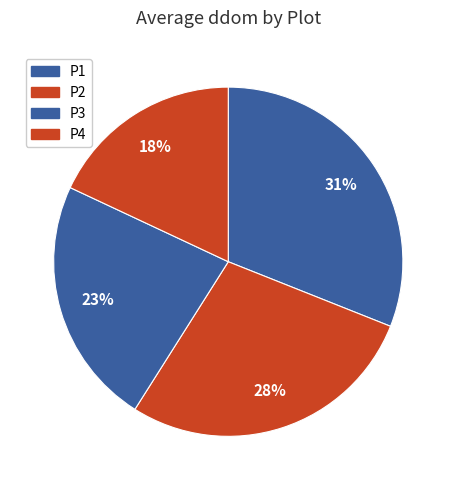

Is it true that P2 is 37% of the pie?

False